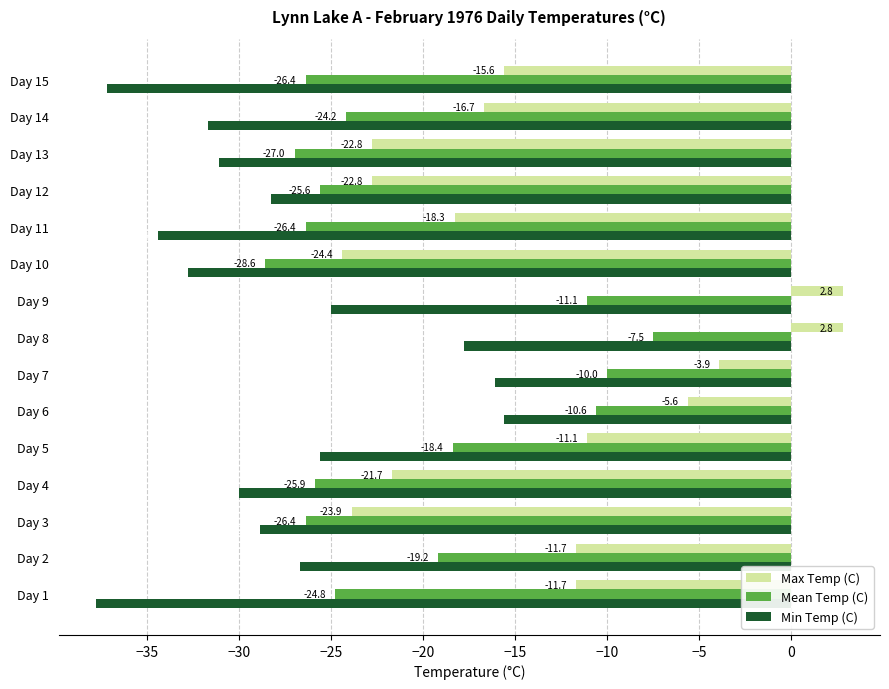

What are all the series names shown in the legend?

Max Temp (C), Mean Temp (C), Min Temp (C)